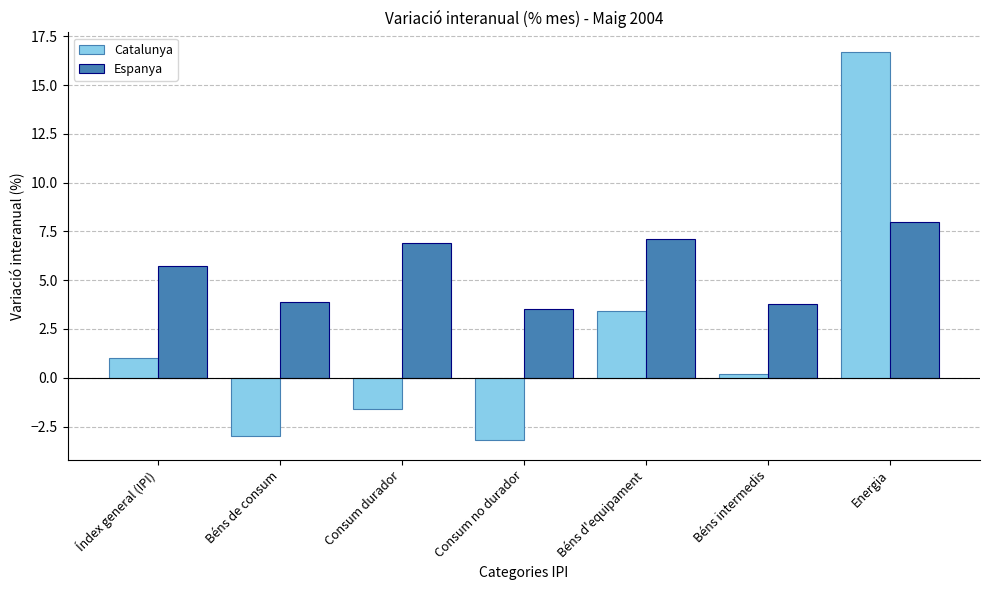

What is the difference between the second highest and second lowest values in the Catalunya series?

6.4